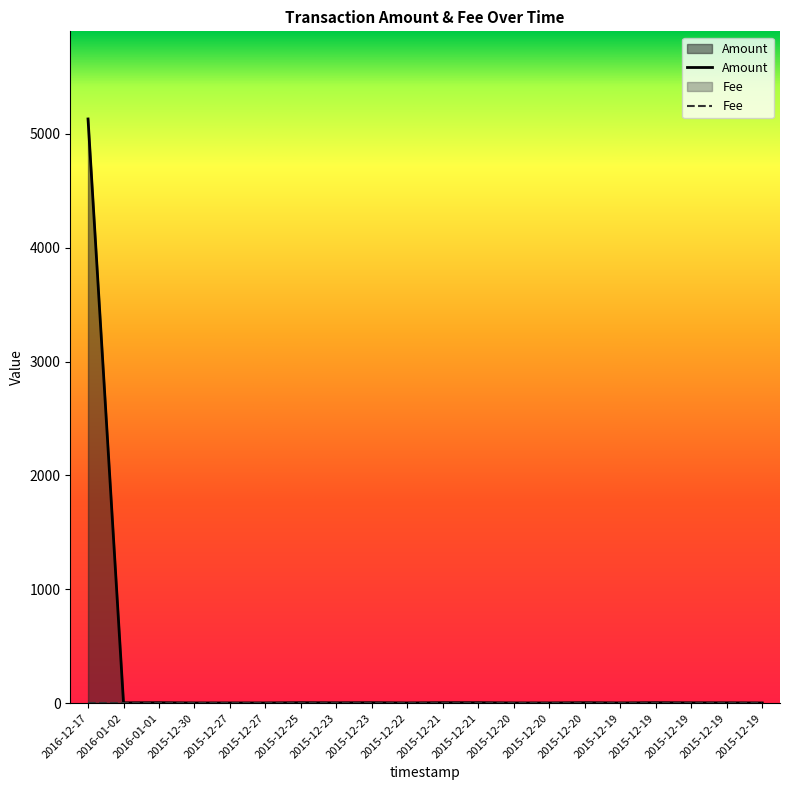

True or false: the data shows 2 at 2015-12-20.

True